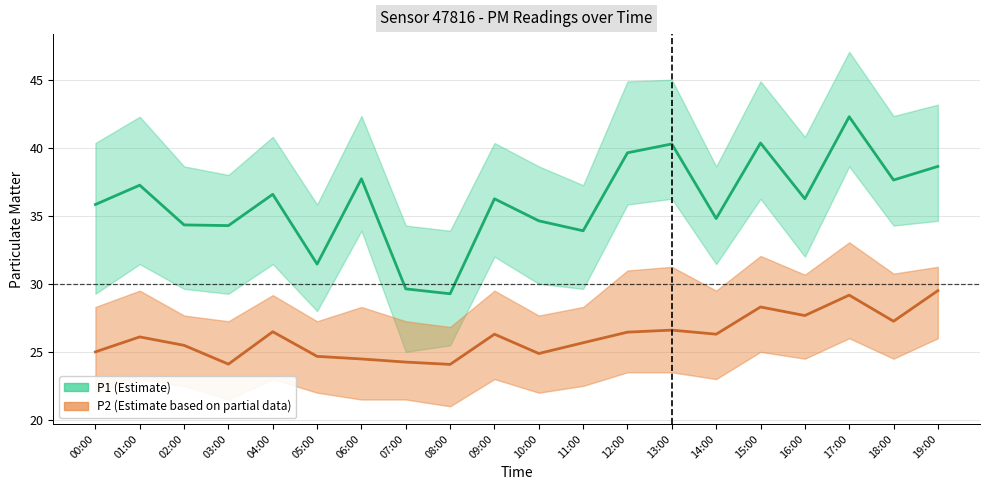

What is the total value across all series at 07:00?

53.9